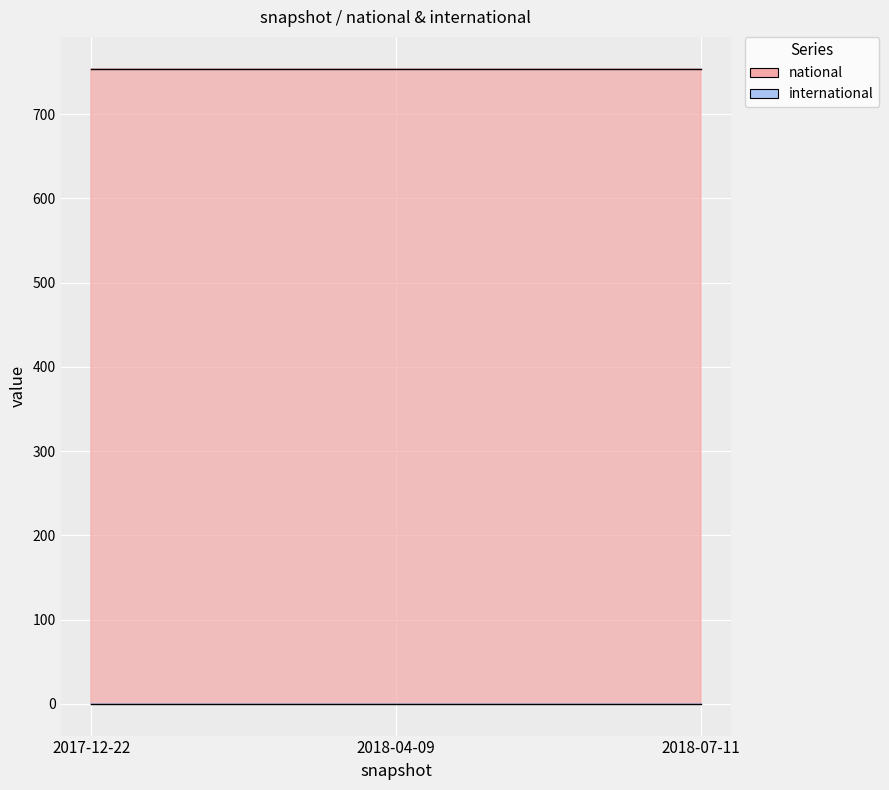

List the series in order of their overall mean, lowest first.

international, national